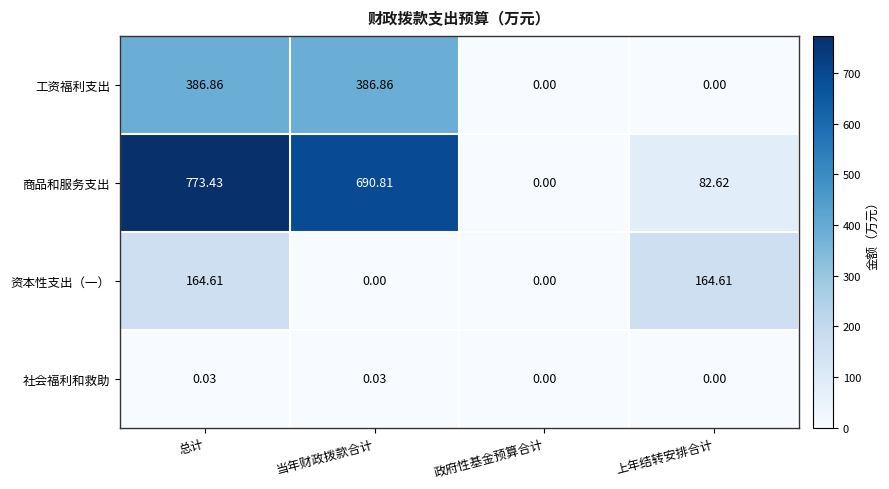

Which series has the largest total across all categories?

商品和服务支出